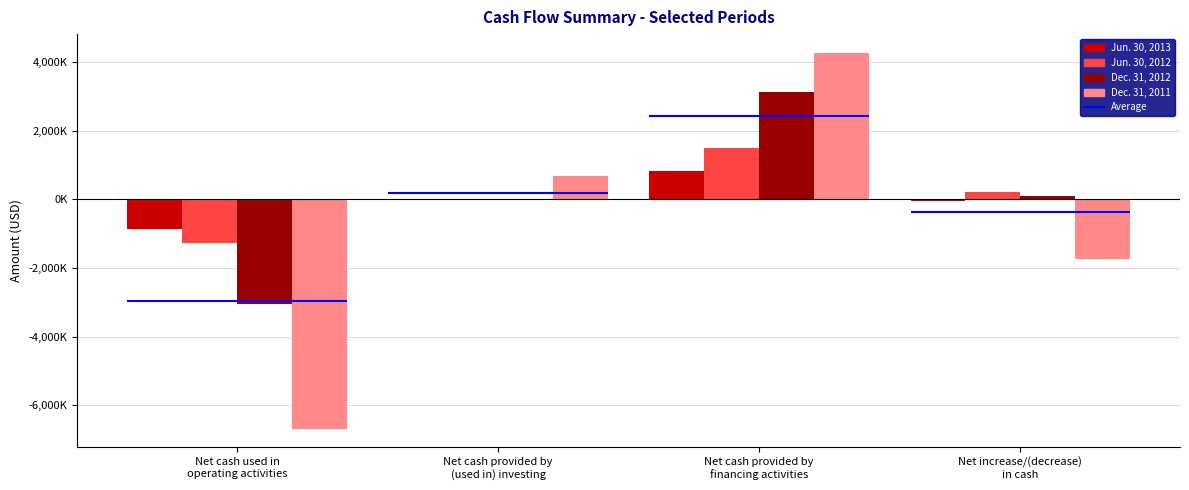

How many groups of bars are there?

4